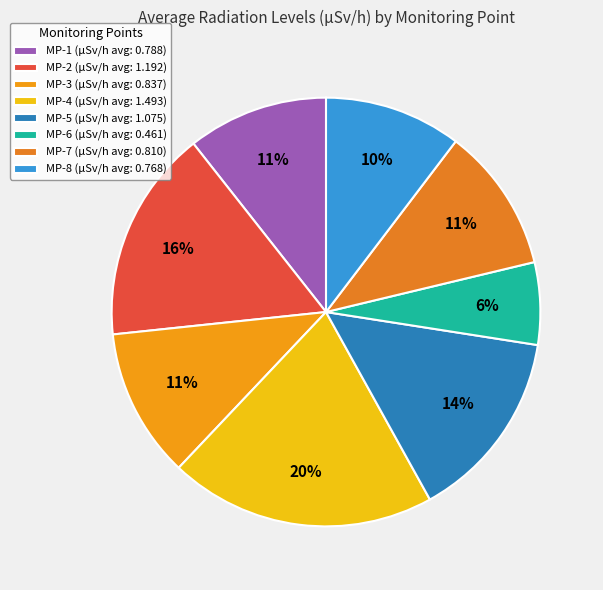

What is the total percentage of MP-4 and MP-7?

31.0%